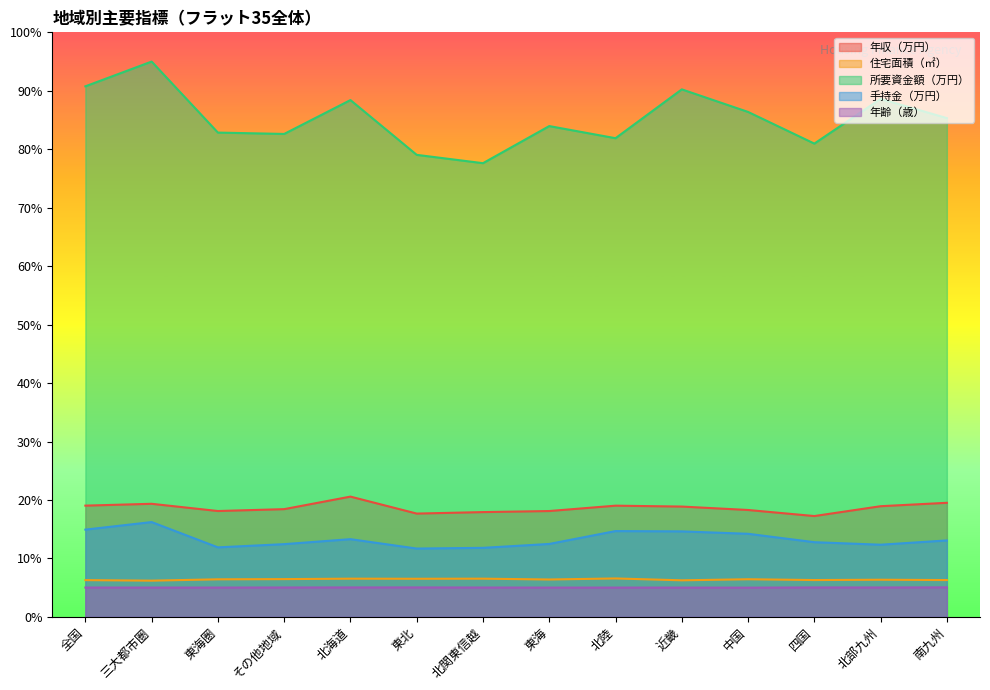

How many interior local peaks does the 所要資金額（万円） series have?

5